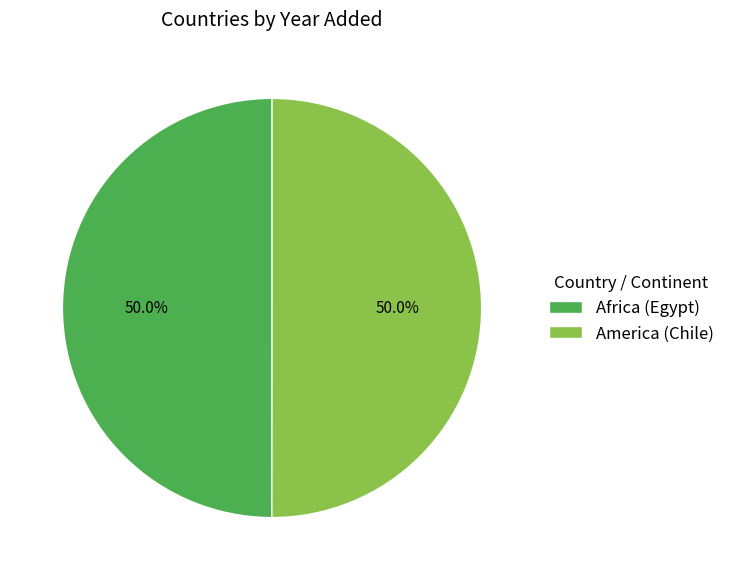

What percentage is NOT represented by America (Chile)?

50.0%